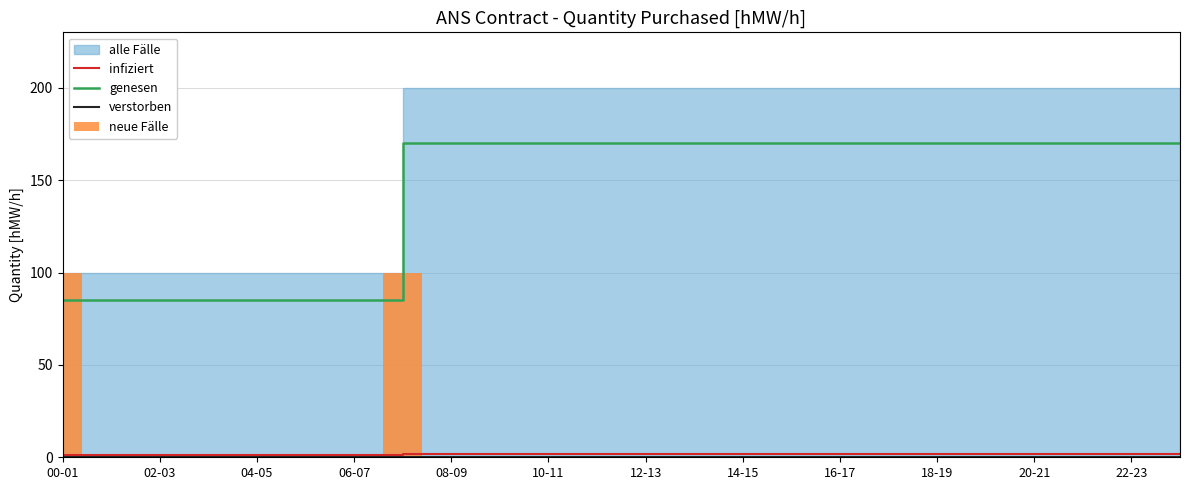

What is the maximum value for genesen?

170